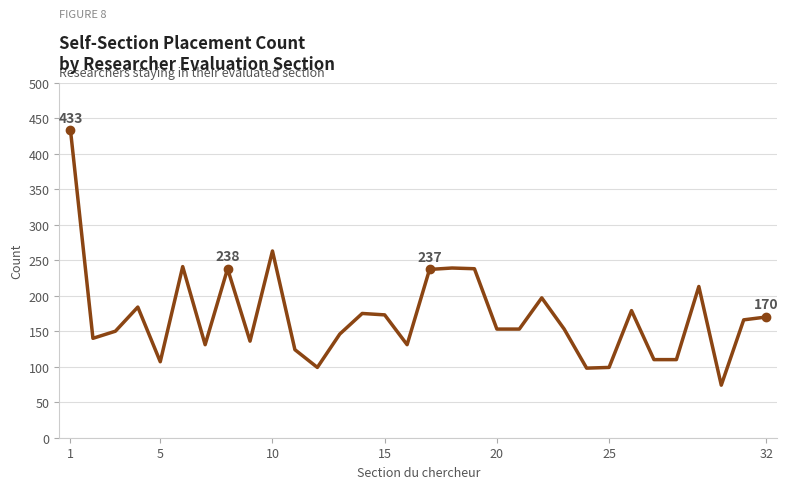

What is the difference between the maximum and minimum values?

359